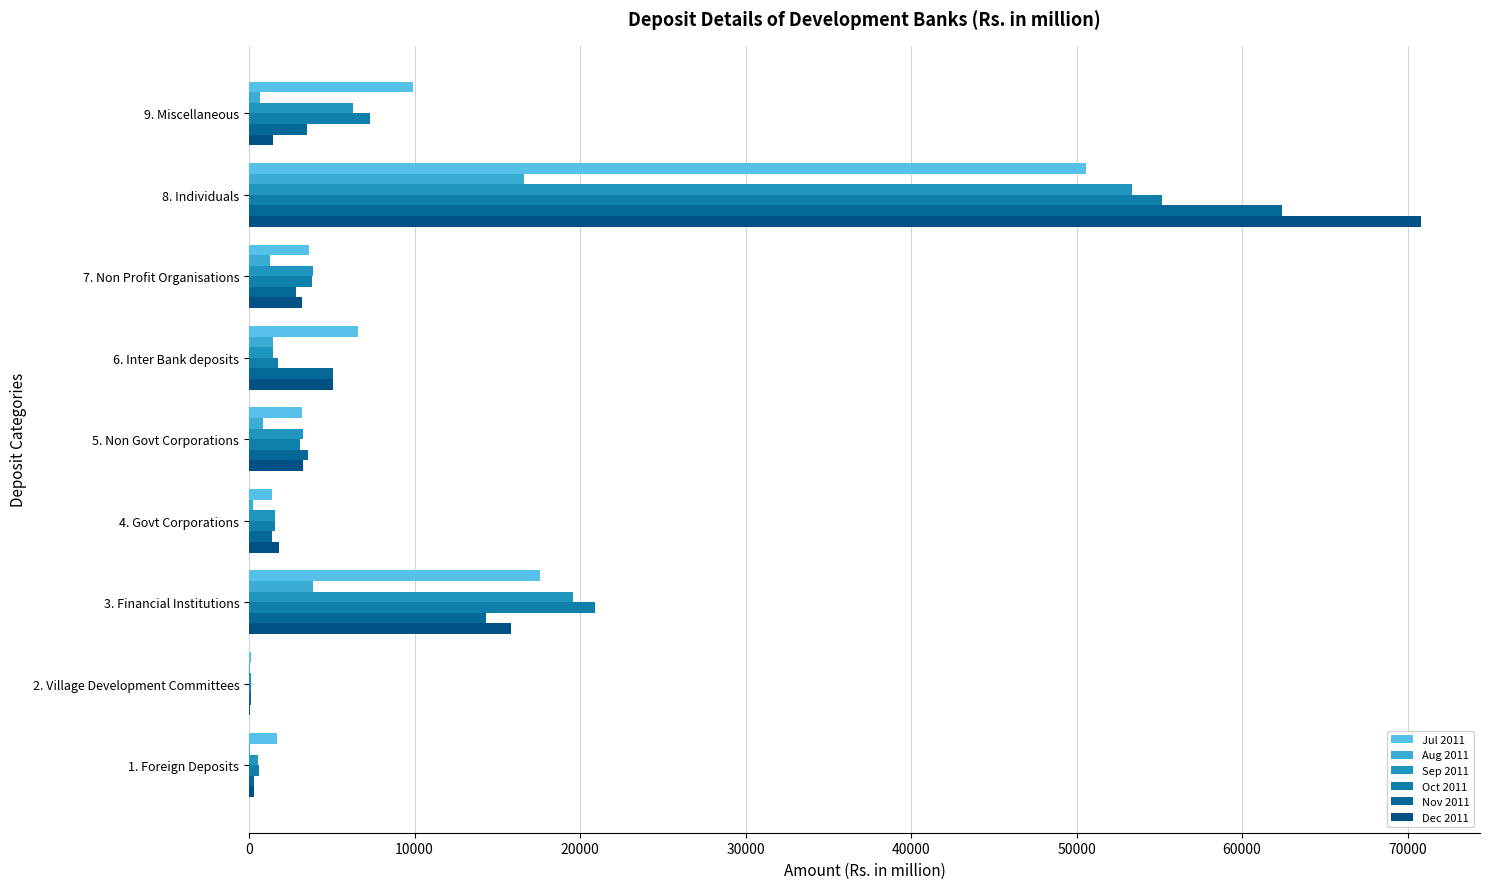

How many values in the Aug 2011 series exceed 815?

5